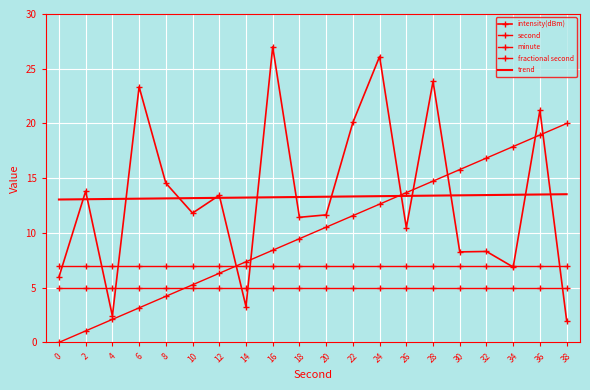

At which label is second closest to 10?

20